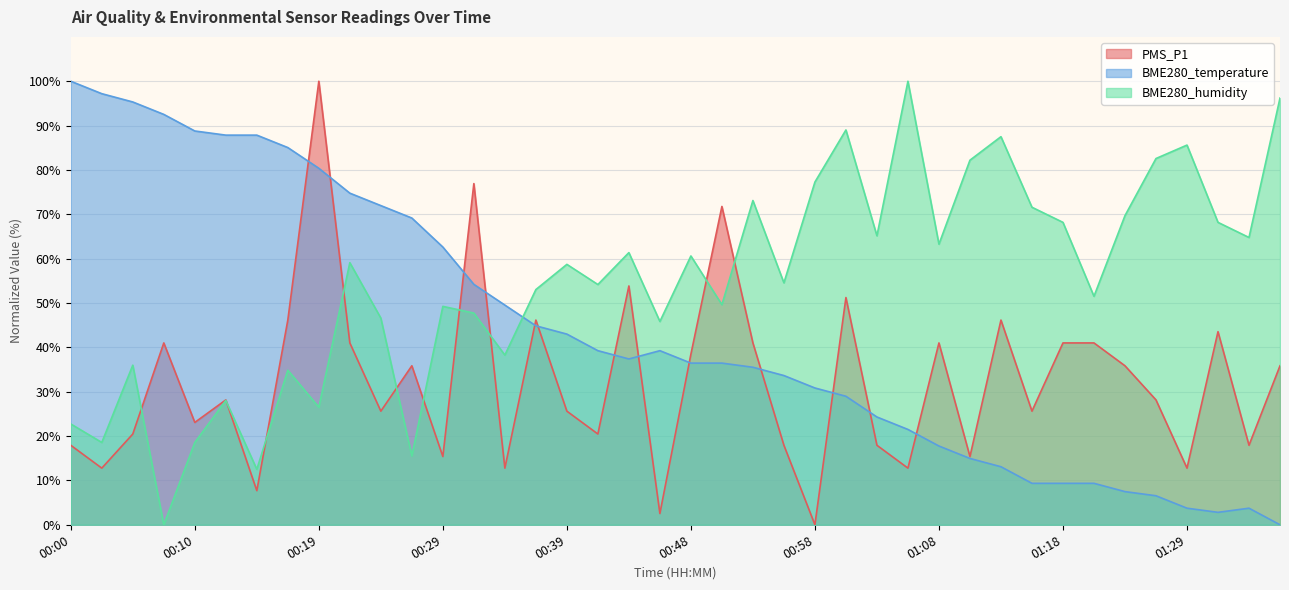

Where do PMS_P1 and BME280_temperature first cross each other?

00:17 and 00:19